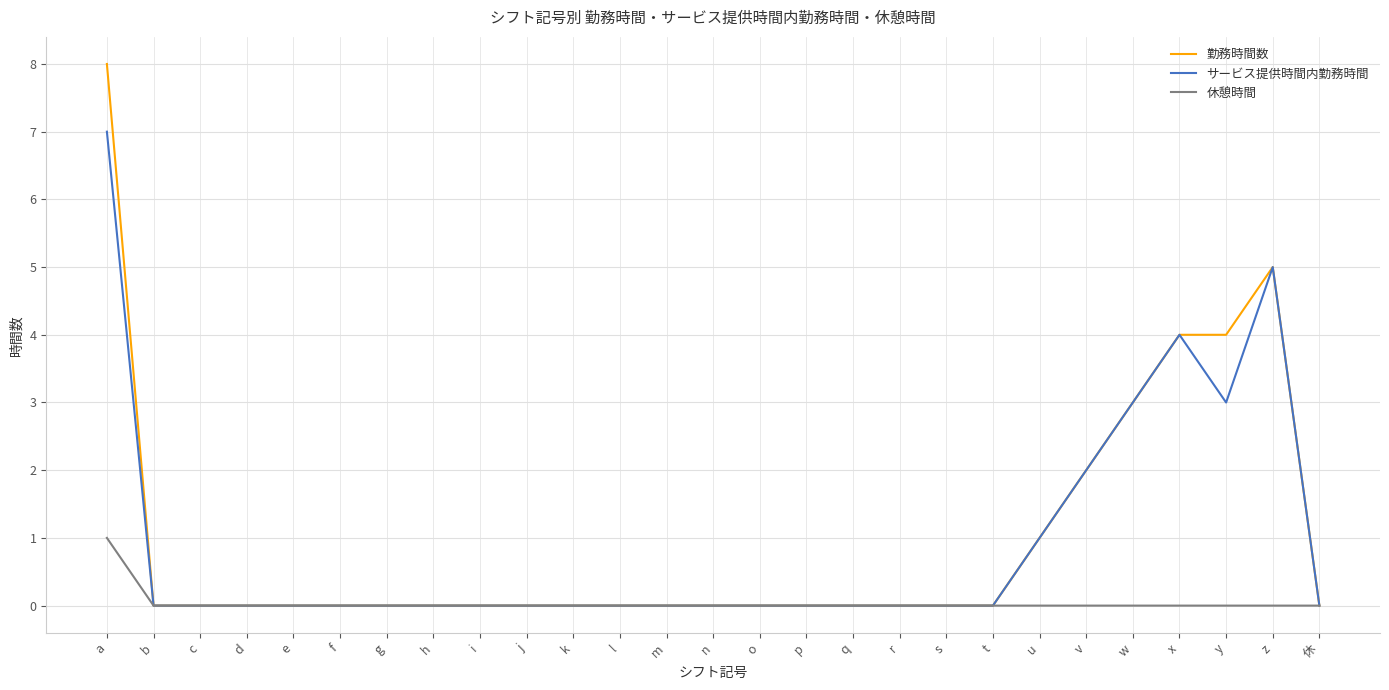

Rank the series by their maximum value, from lowest to highest.

休憩時間, サービス提供時間内勤務時間, 勤務時間数